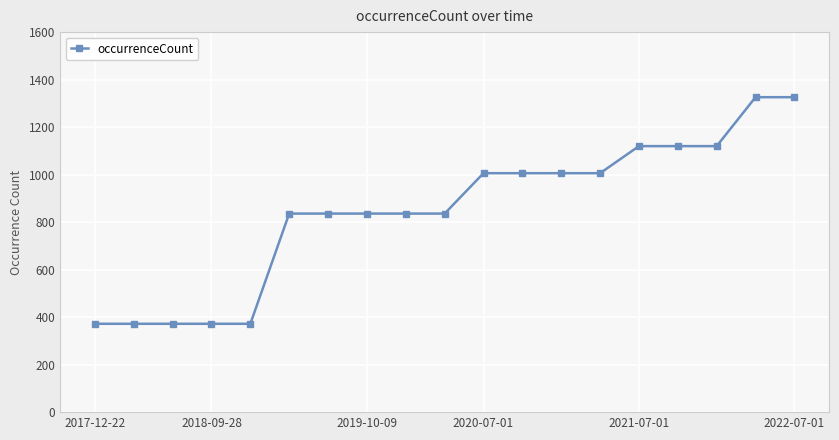

What is the minimum value shown in the chart?

372